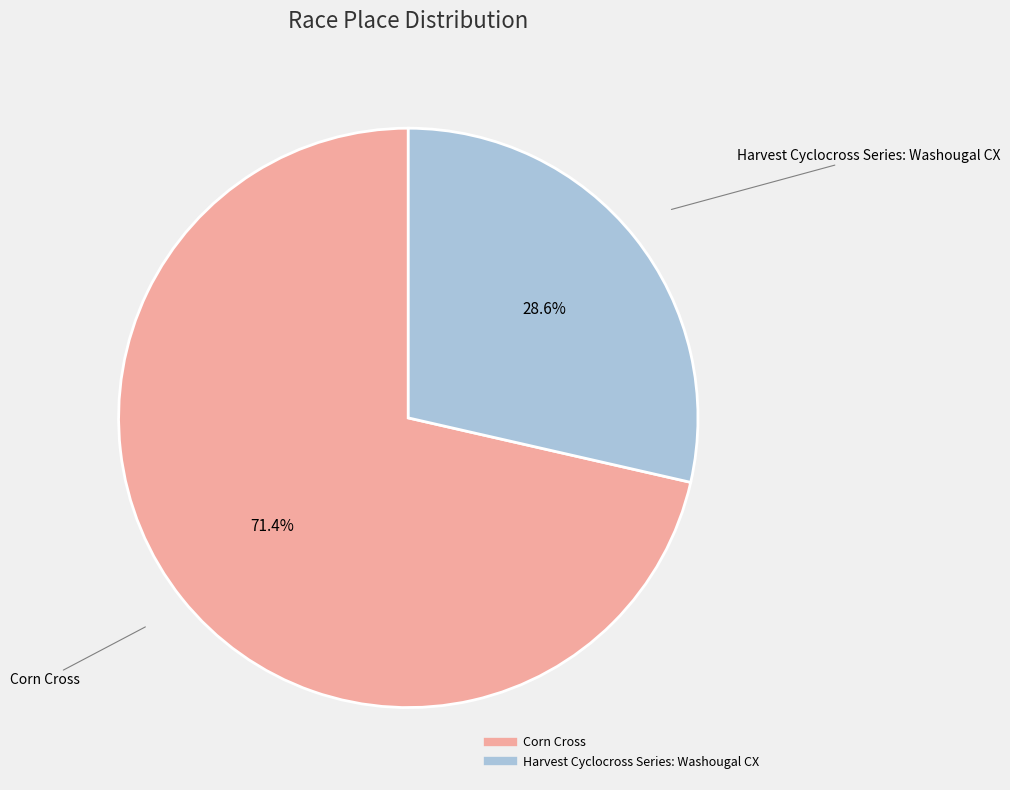

To the nearest percent, what percentage of the pie is Corn Cross?

71%